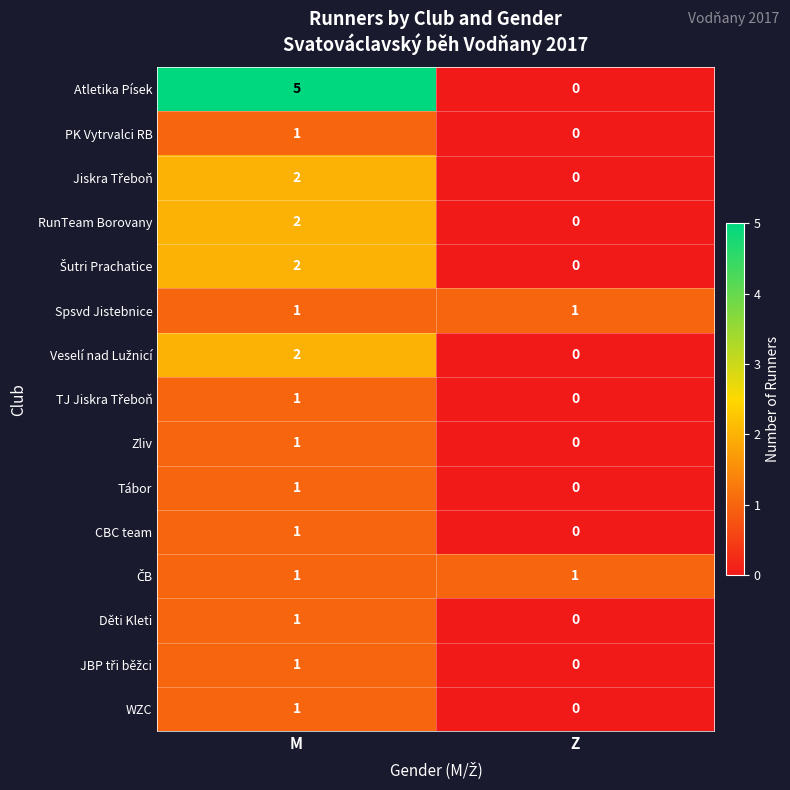

The value of RunTeam Borovany at Z is 0. True or false?

True